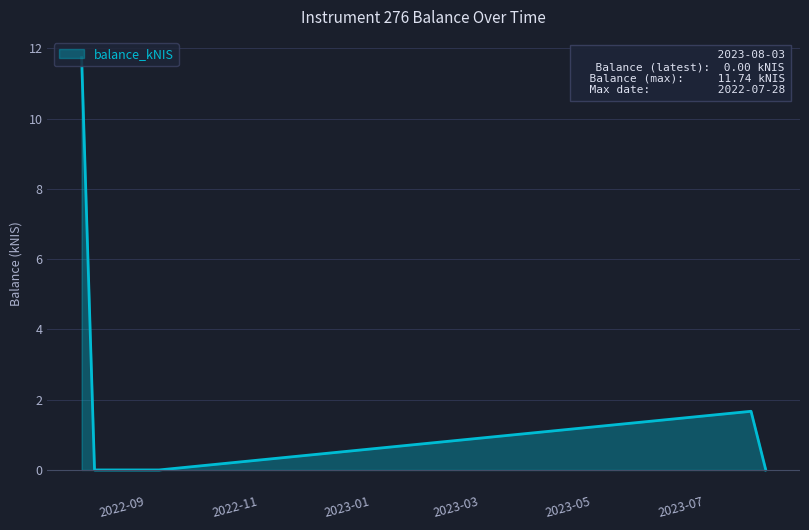

Count the number of data series in this chart.

1